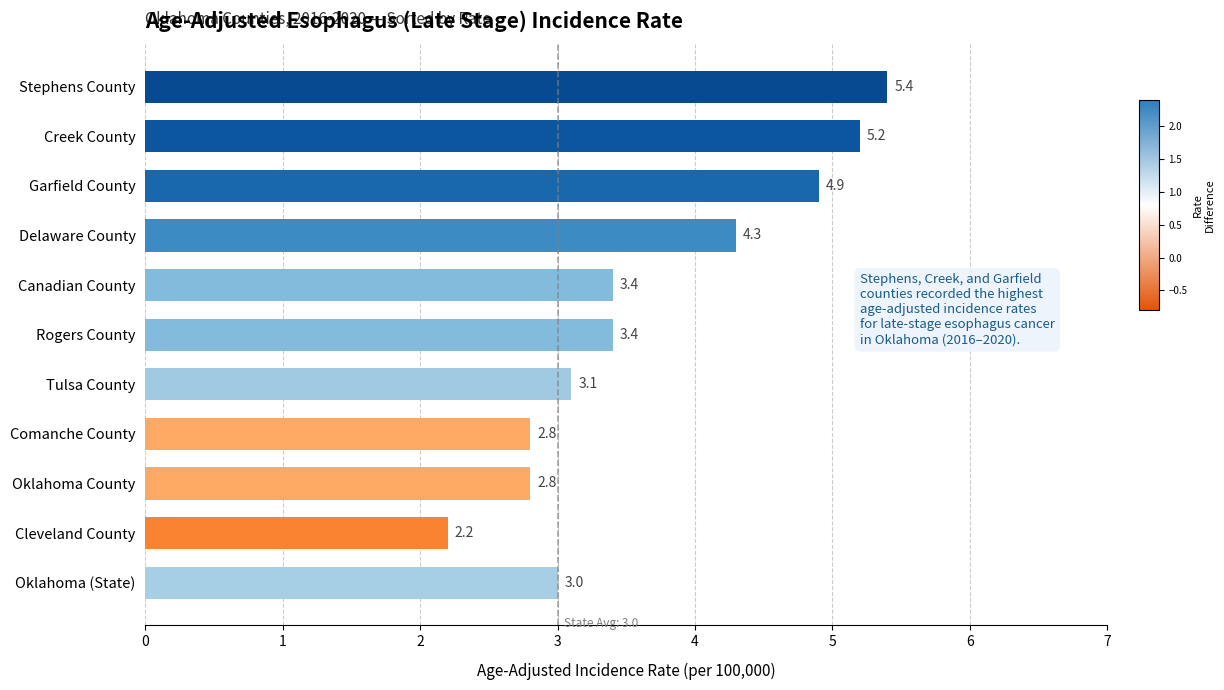

What is the label of the 1st bar from the top?

Stephens County